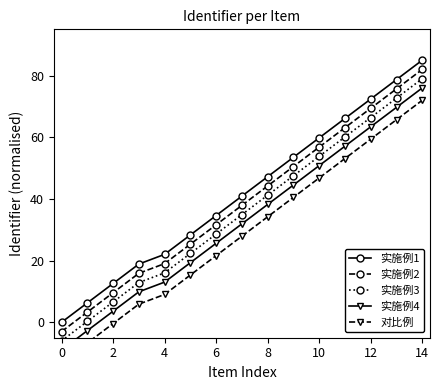

What is the value of the 实施例4 point at the 2nd from the left?

-2.7